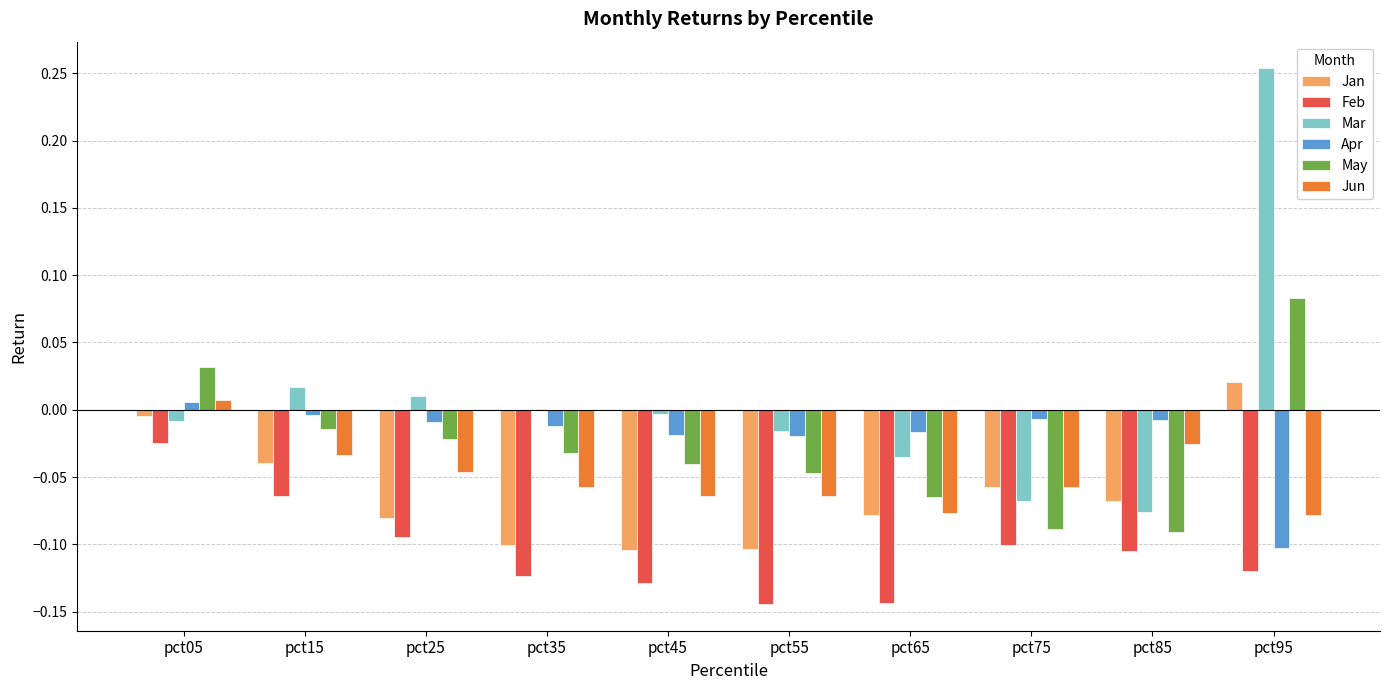

The value of Mar at pct15 is 0.0. True or false?

True